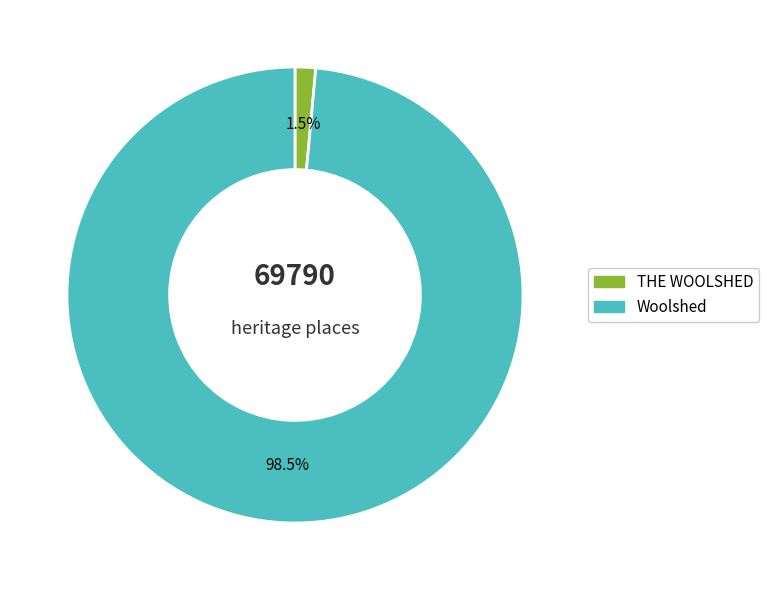

Does any single category account for the majority?

Yes